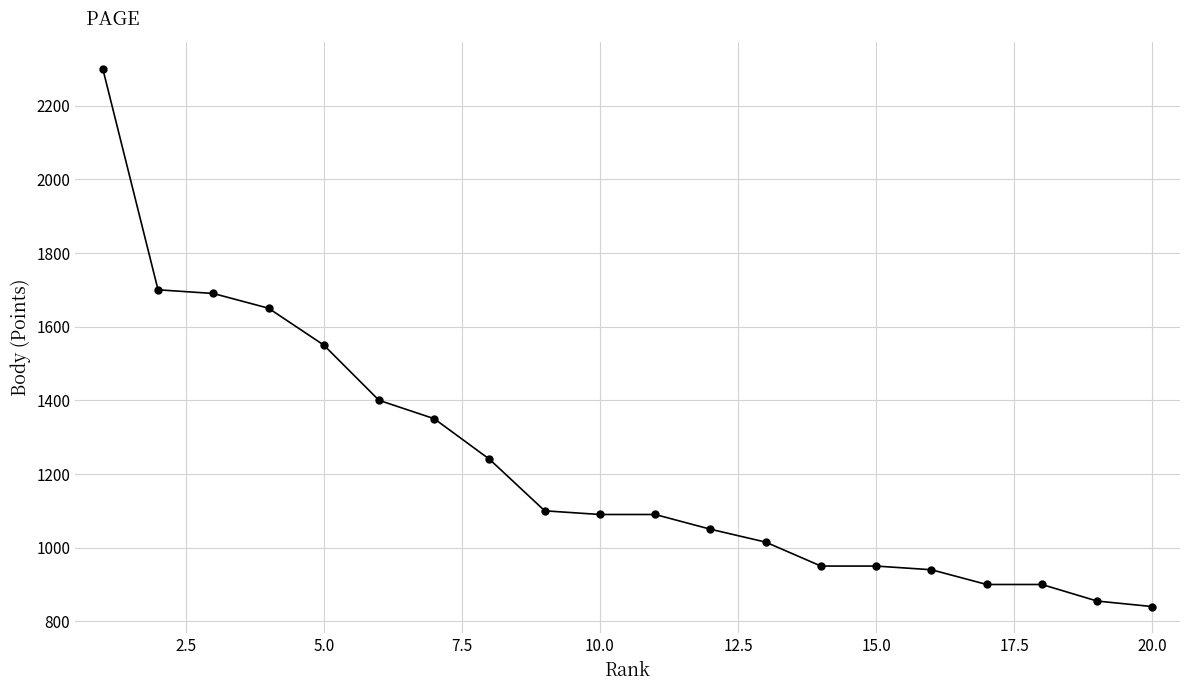

What is the value of the 12th point from the left?

1050